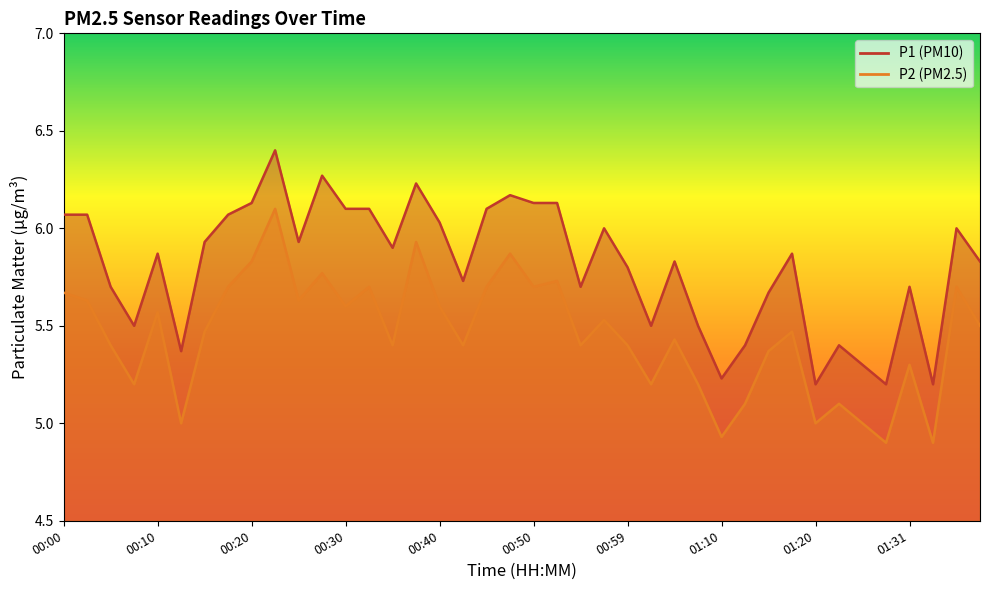

What is the difference between the highest and lowest values at 00:03?

0.4